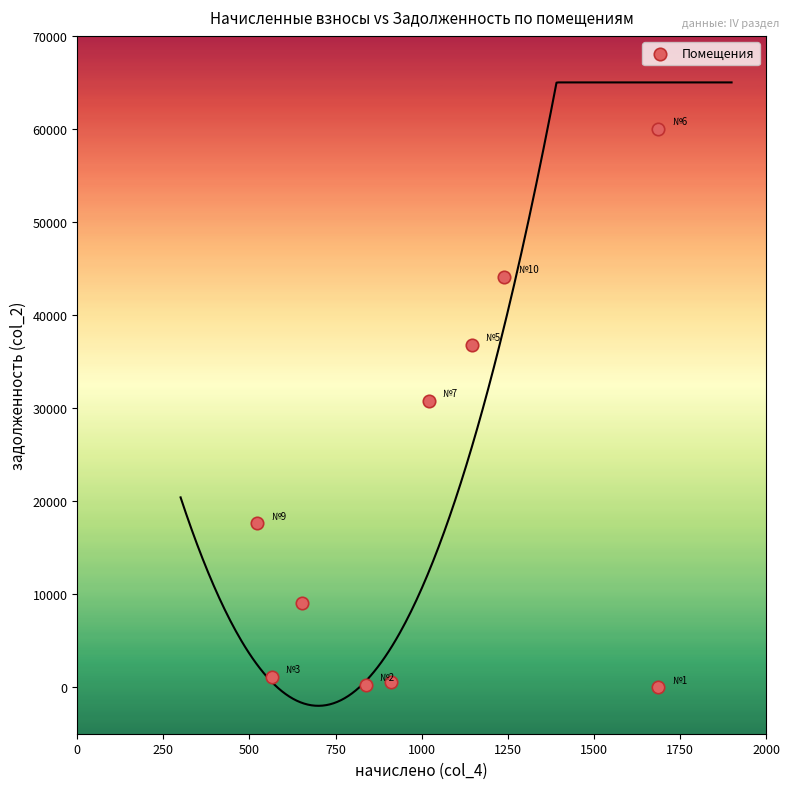

What is the average X value?

1027.0